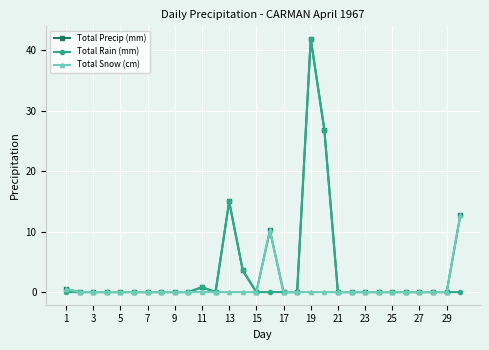

True or false: Total Rain (mm) and Total Snow (cm) intersect in this chart.

False